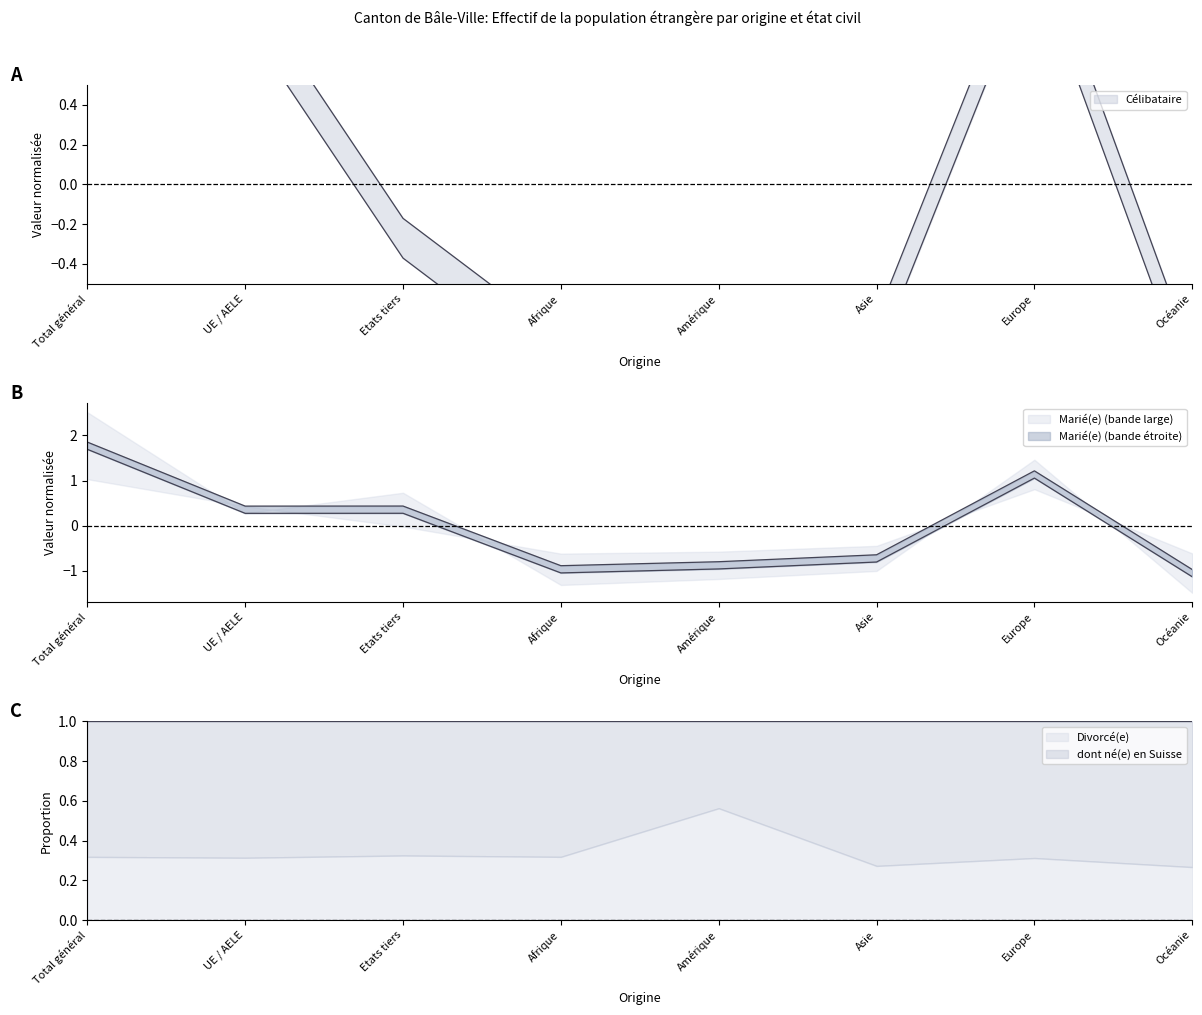

What is the label of the 2nd point from the right?

Europe